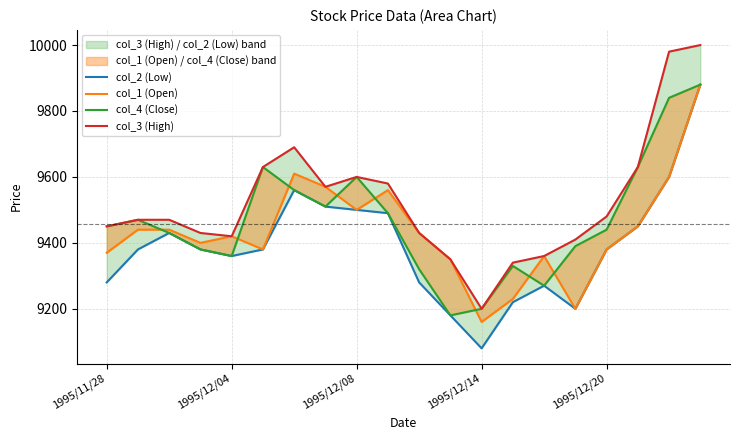

Reading left to right, what are all the values shown in this chart?

col_2 (Low): 9280	9380	9430	9380	9360	9380	9560	9510	9500	9490	9280	9180	9080	9220	9270	9200	9380	9450	9600	9880
col_1 (Open): 9370	9440	9440	9400	9420	9380	9610	9570	9500	9560	9430	9350	9160	9230	9360	9200	9380	9450	9600	9880
col_4 (Close): 9450	9470	9430	9380	9360	9630	9560	9510	9600	9490	9320	9180	9200	9330	9270	9390	9440	9630	9840	9880
col_3 (High): 9450	9470	9470	9430	9420	9630	9690	9570	9600	9580	9430	9350	9200	9340	9360	9410	9480	9630	9980	10000